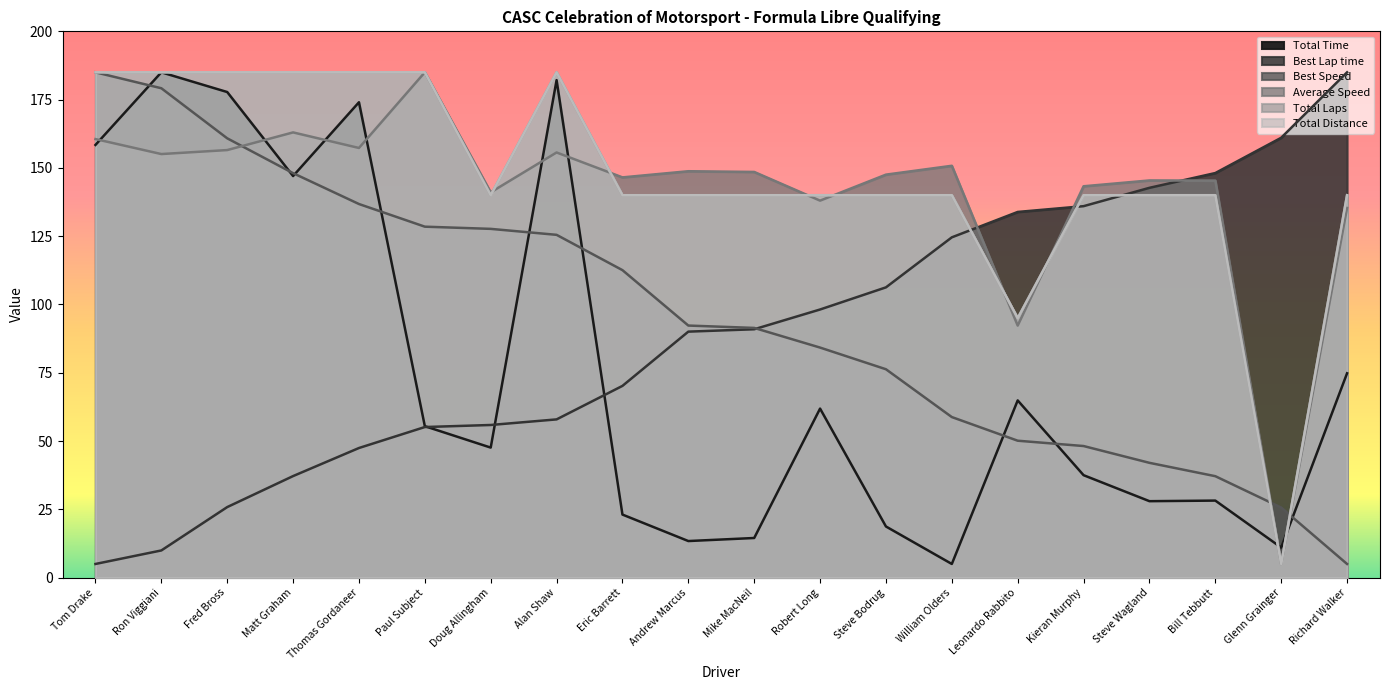

What is the difference between the second highest and second lowest values in the Total Time series?

171.1